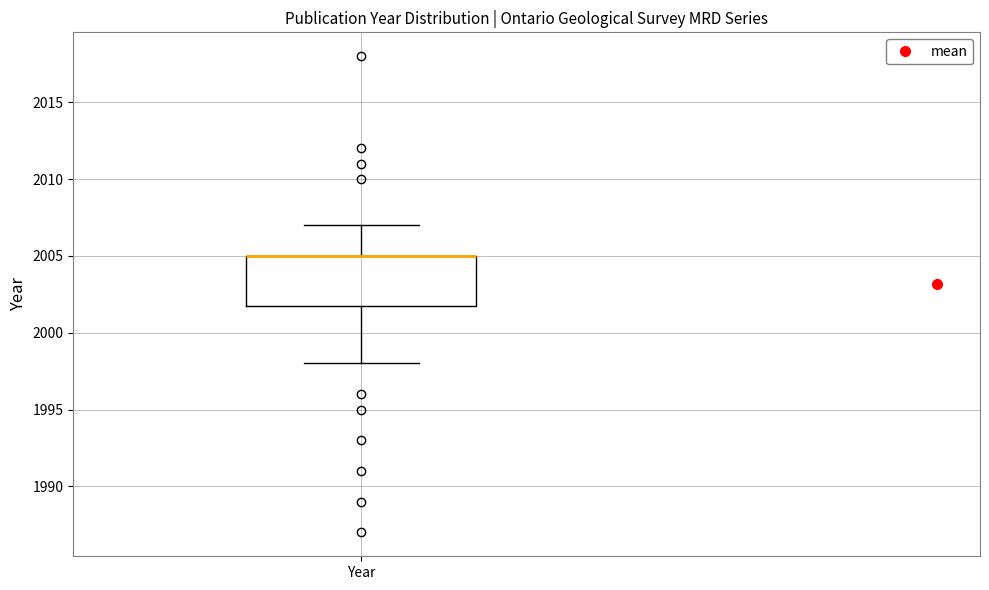

Transcribe this box plot: give where the median line is, the range the box spans, and where the two whiskers end, as read against the y-axis. The values are not printed on the chart, so give them approximately, as read against the axis.

median 2005 (drawn on the box's upper edge), box 2002 to 2005, whiskers 1998 to 2007